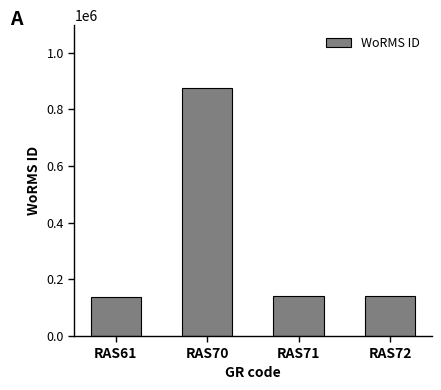

What is the sum of all values?

1296507